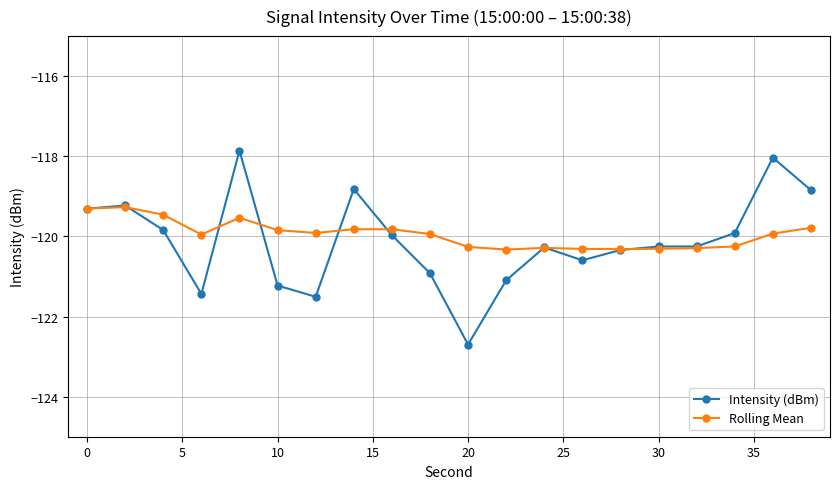

Rank the series by their maximum value, from lowest to highest.

Rolling Mean, Intensity (dBm)